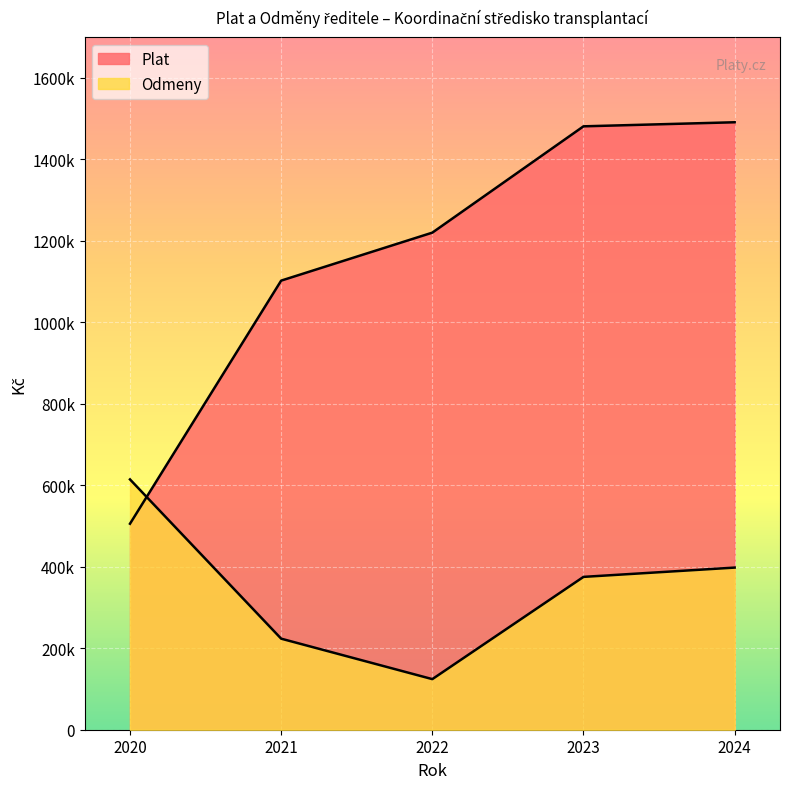

How many interior local valleys does the Odmeny series have?

1